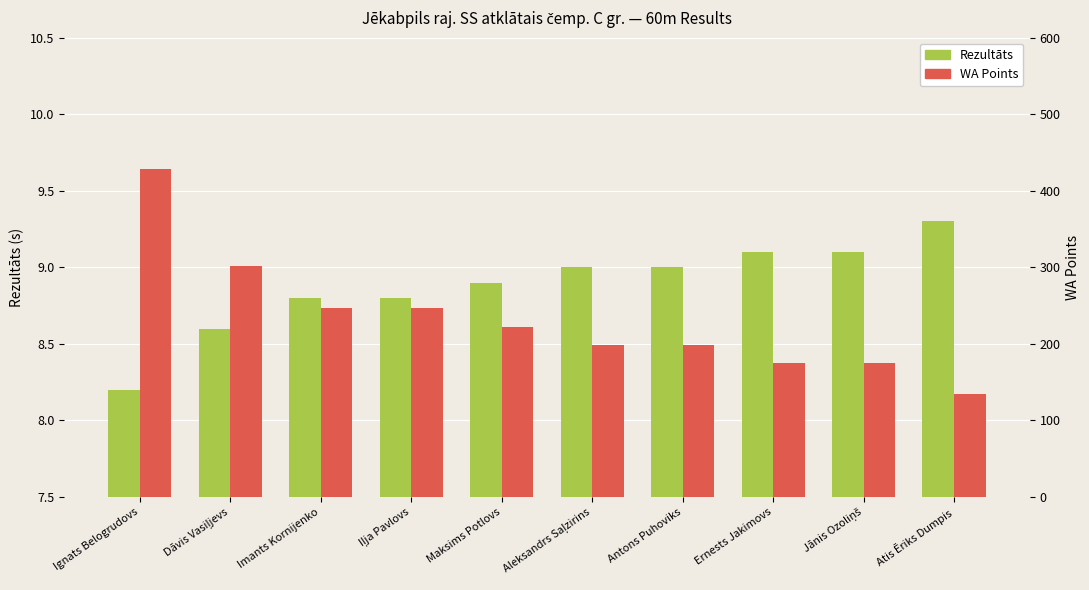

What position from the right is Maksims Potlovs?

6